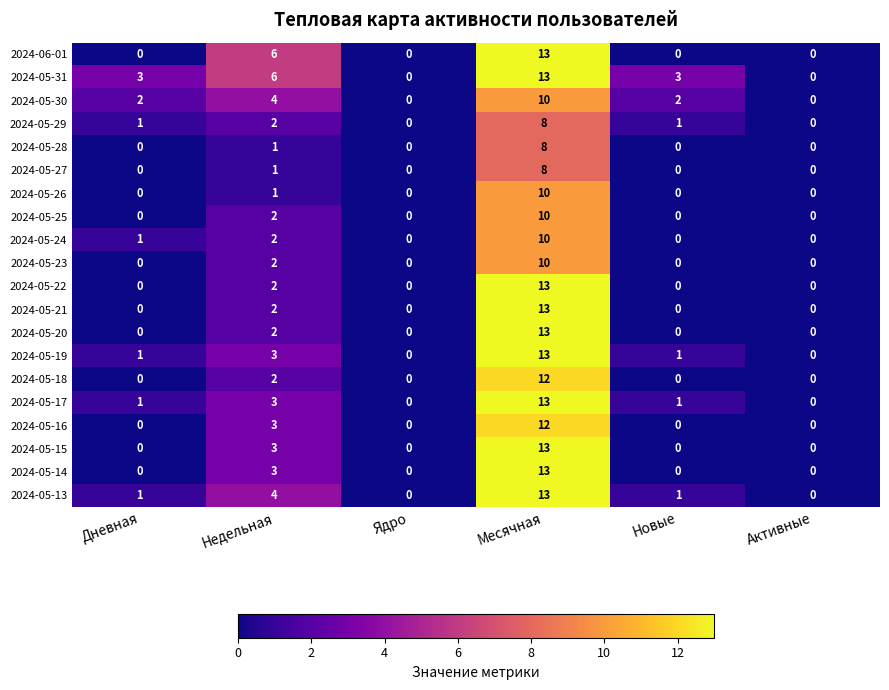

Where is 2024-05-15 nearest to the value 6?

Недельная